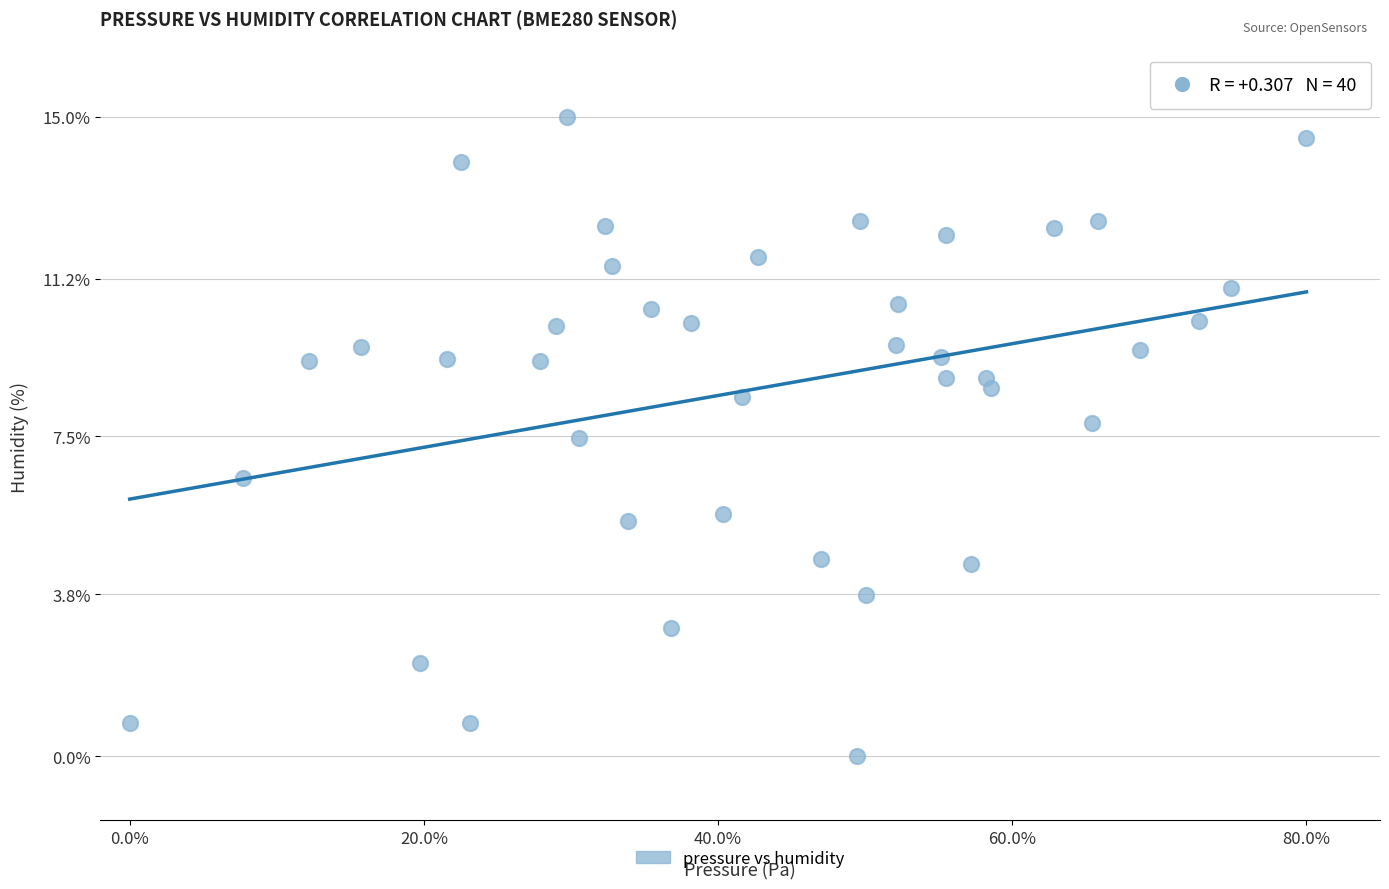

What is the range of X values (max minus min)?

0.8